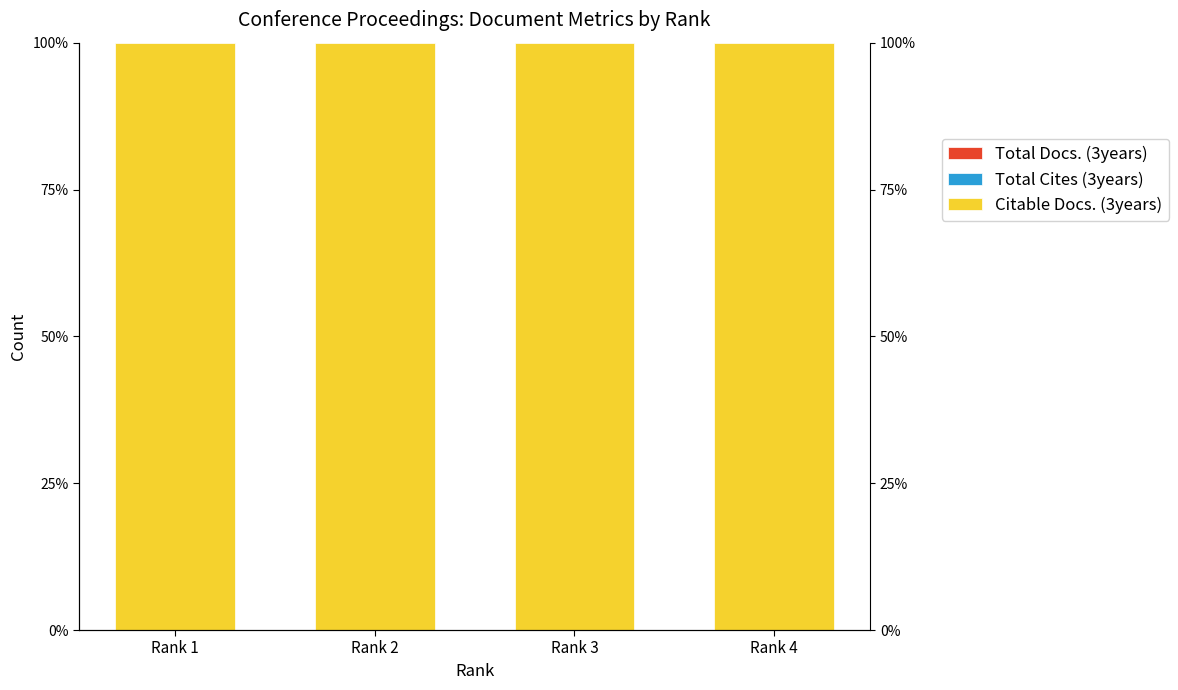

Reading left to right, transcribe all the data shown in this chart.

Total Docs. (3years): 0	0	0	0
Total Cites (3years): 0	0	0	0
Citable Docs. (3years): 100	100	100	100